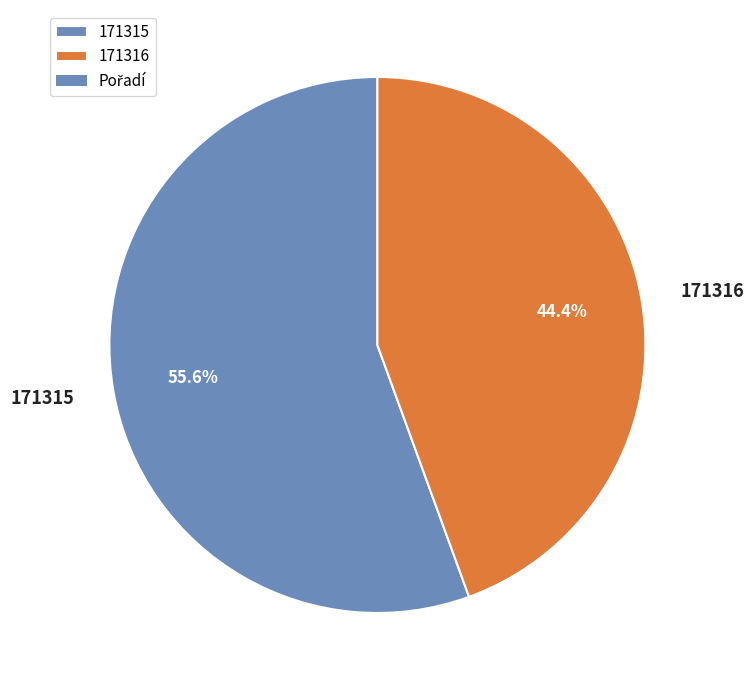

True or false: 171315 accounts for 56% of the total.

True